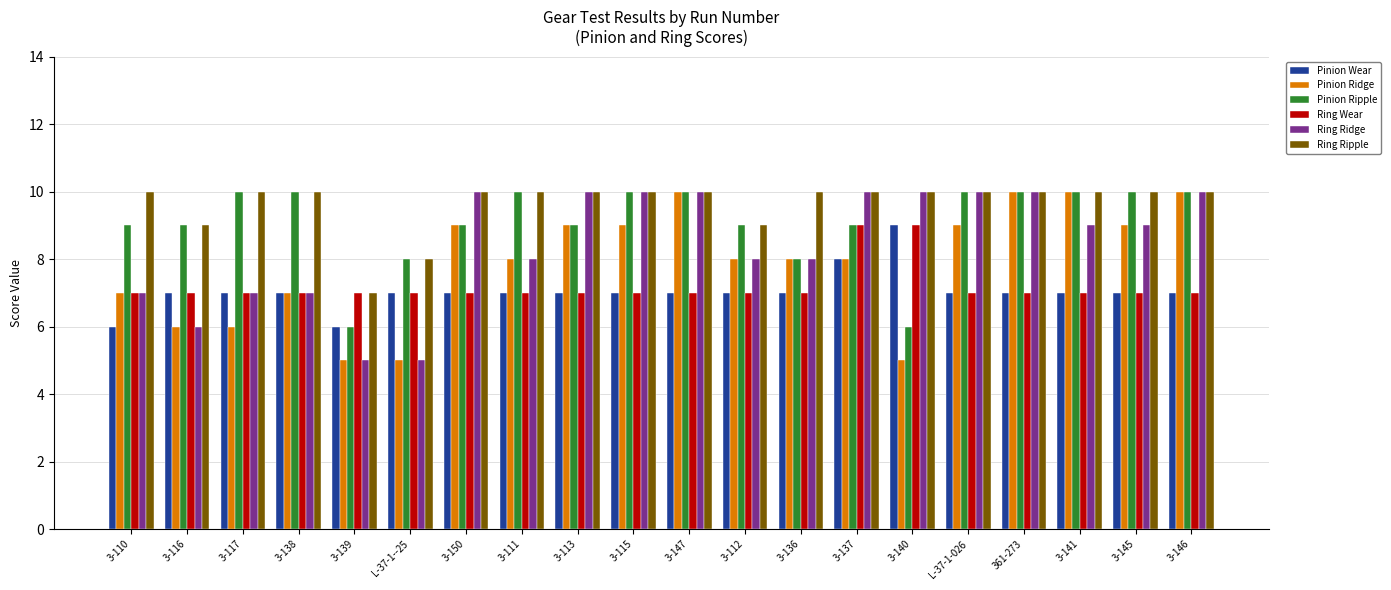

What is the smallest value displayed?

5